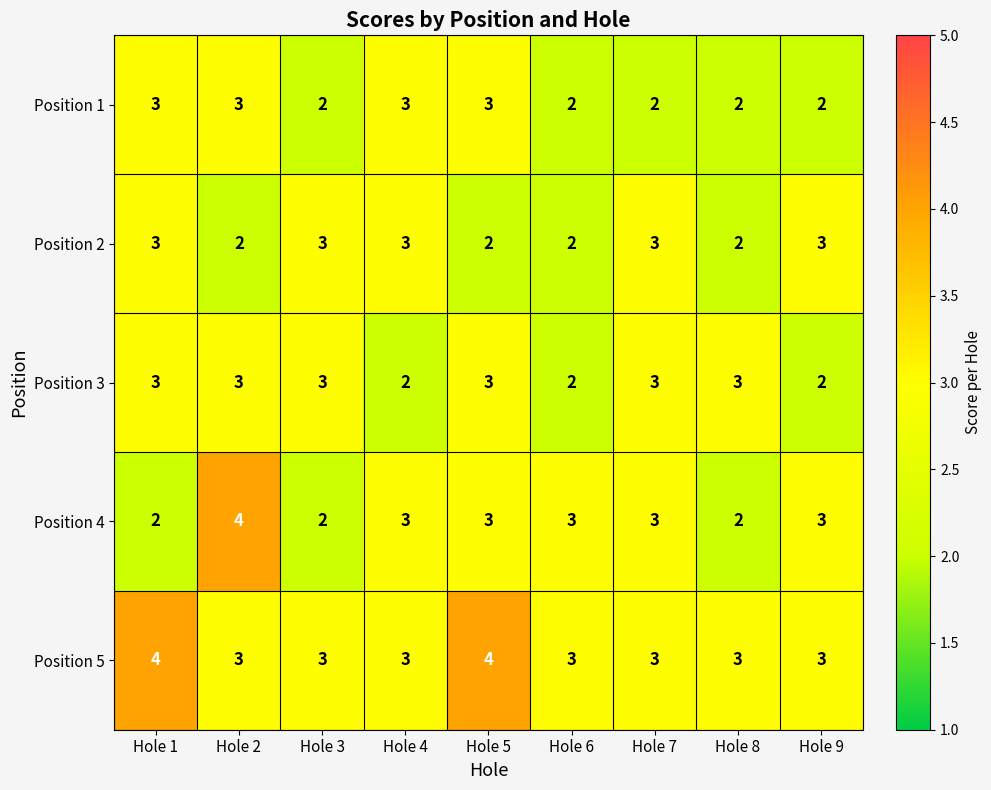

True or false: Position 1 has a value of 3 at Hole 2.

True